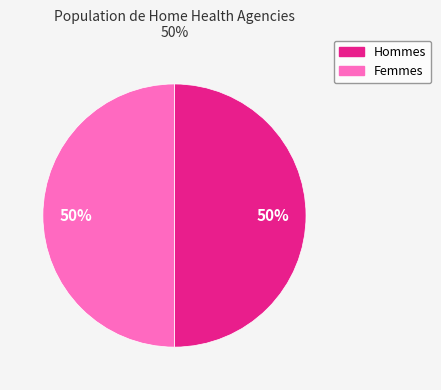

To the nearest percent, what is the average slice percentage?

50%